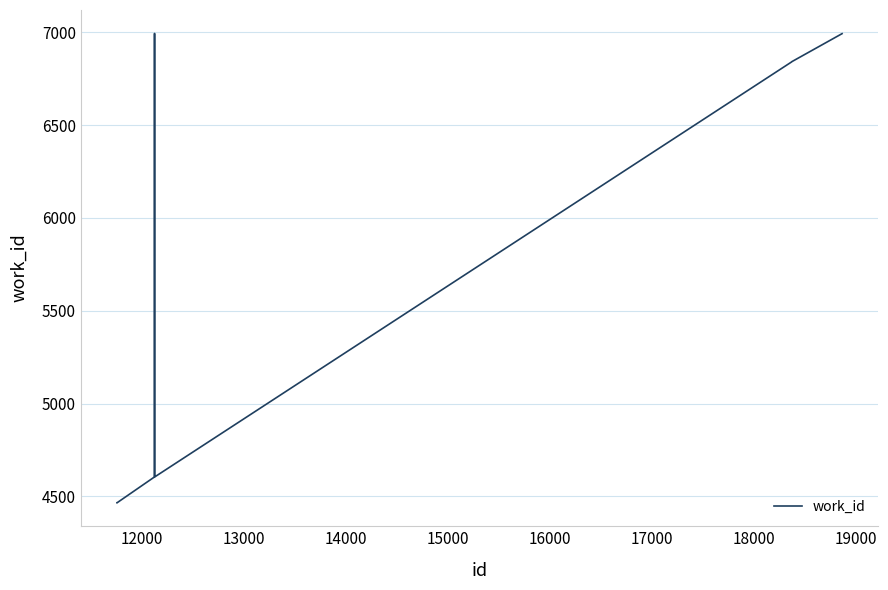

What is the smallest value displayed?

4466